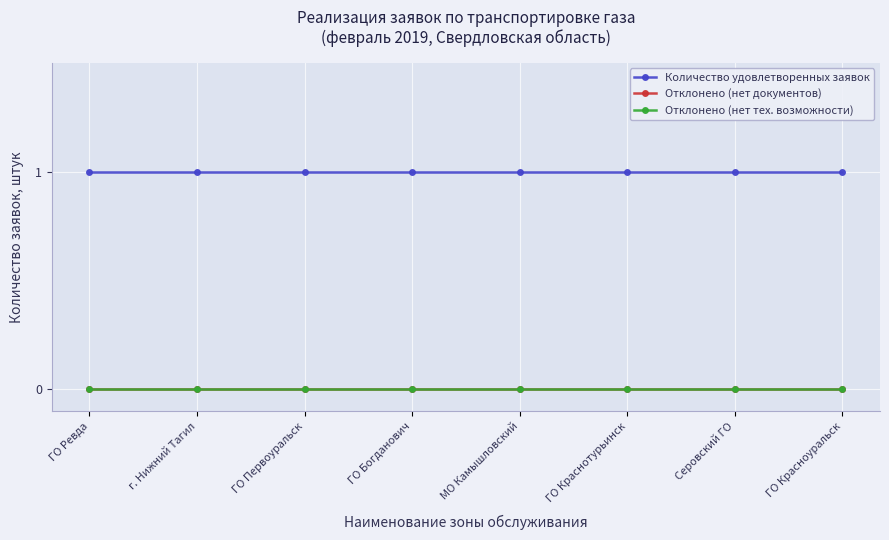

Which category has the highest value in the Отклонено (нет тех. возможности) series?

ГО Ревда